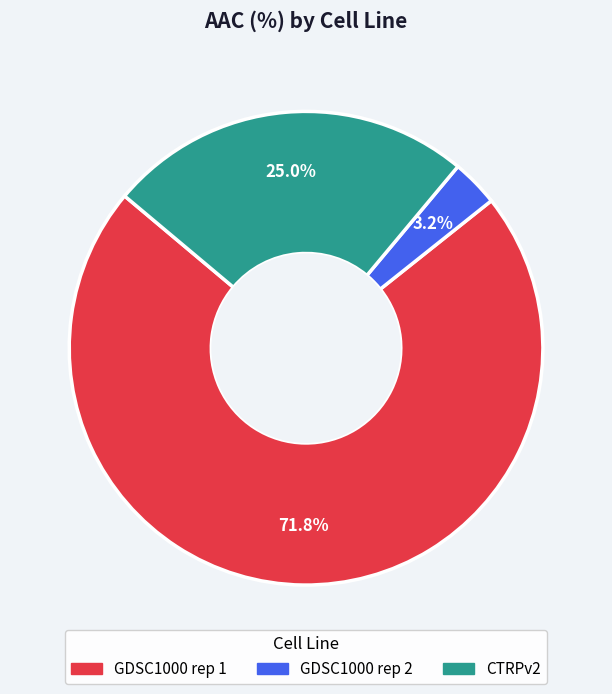

Between GDSC1000 rep 1 and CTRPv2, which is larger?

GDSC1000 rep 1